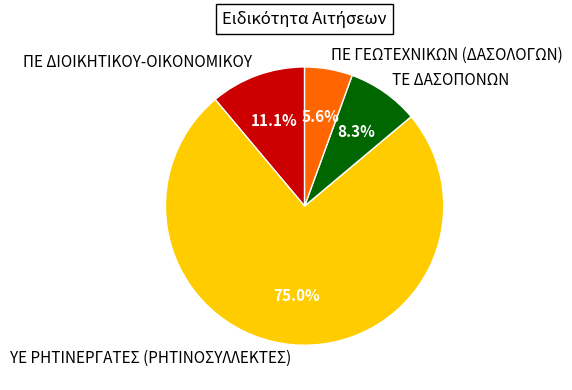

Between ΠΕ ΓΕΩΤΕΧΝΙΚΩΝ (ΔΑΣΟΛΟΓΩΝ) and ΤΕ ΔΑΣΟΠΟΝΩΝ, which is larger?

ΤΕ ΔΑΣΟΠΟΝΩΝ